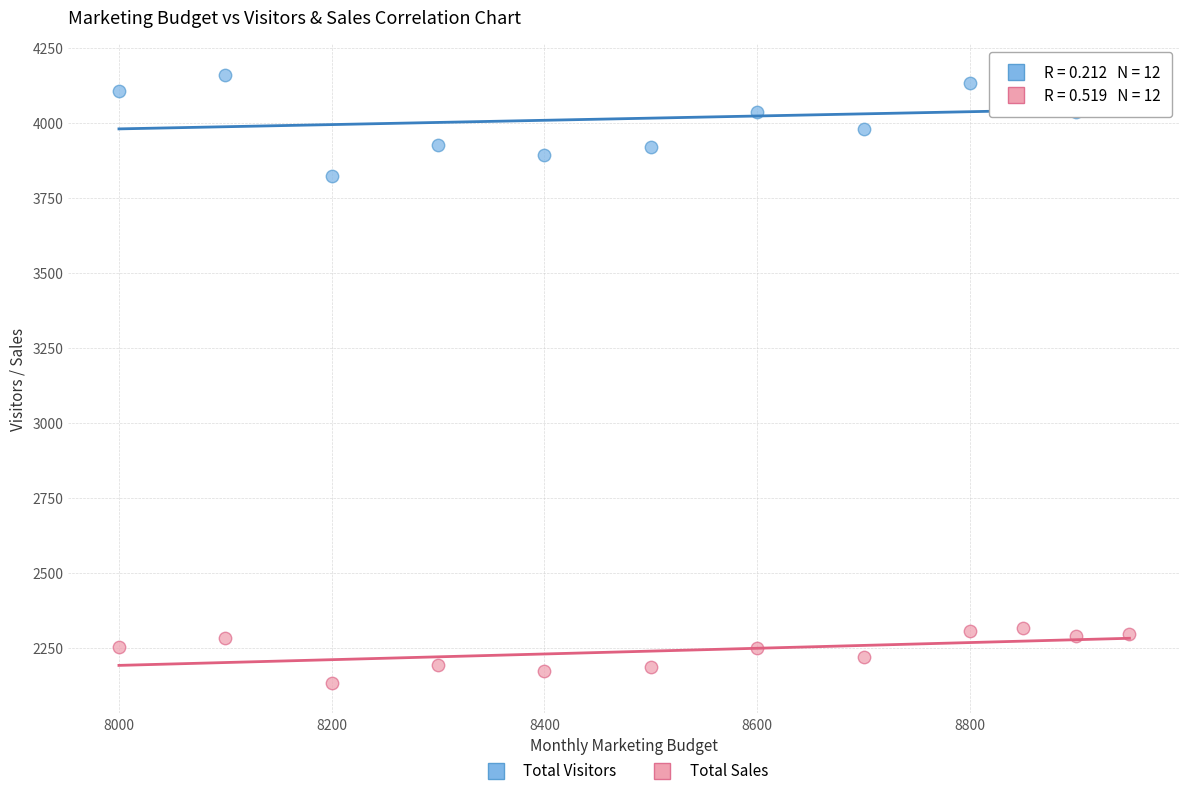

Which series contains the lowest Y value?

Total Sales